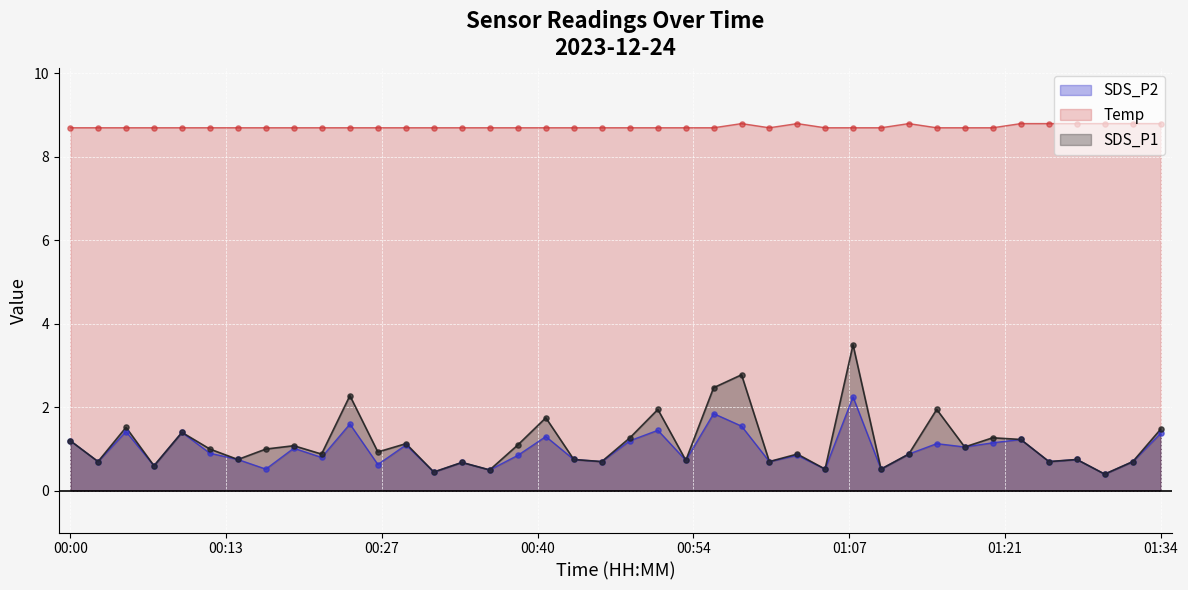

What are all the series names shown in the legend?

SDS_P2, Temp, SDS_P1